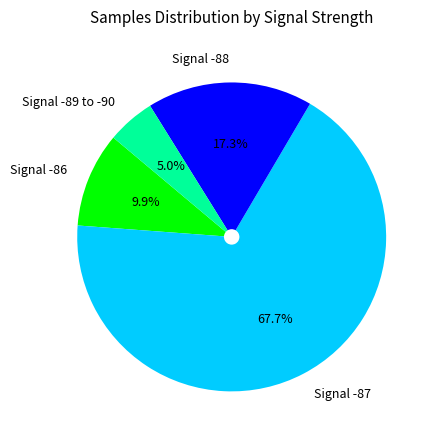

How many segments does this pie chart have?

4